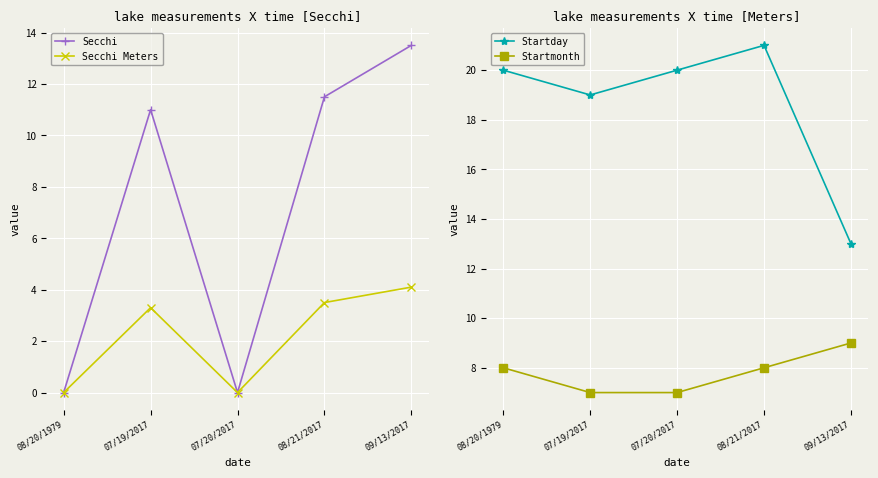

At which label does Secchi reach its peak?

09/13/2017